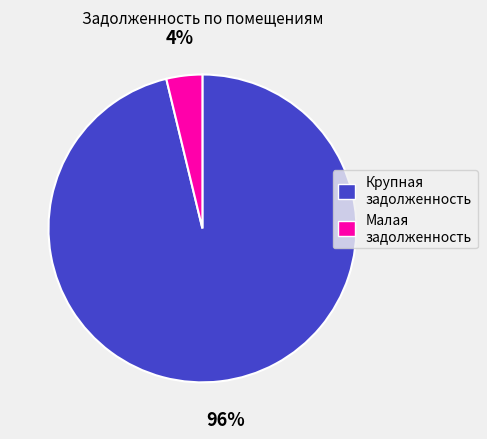

Does any single category account for the majority?

Yes